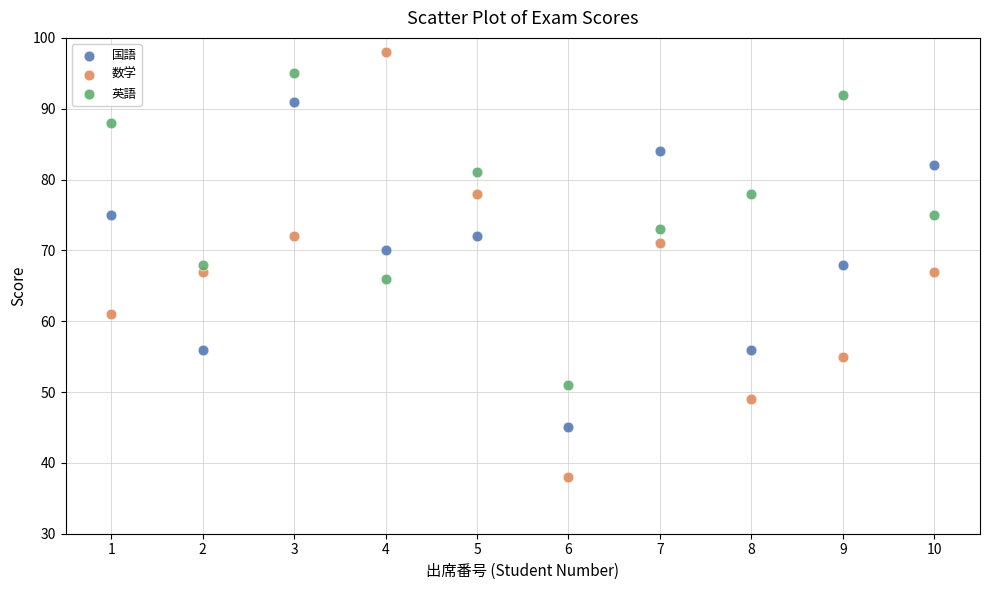

Which series reaches the minimum Y coordinate?

数学